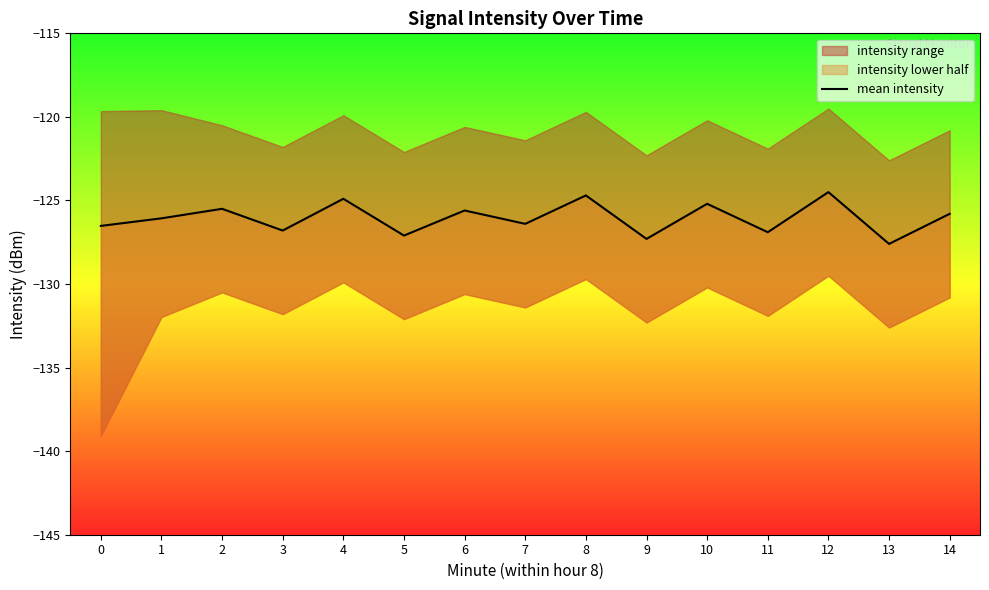

Reading right to left, list all the values displayed in this chart.

-125.8	-127.6	-124.5	-126.9	-125.2	-127.3	-124.7	-126.4	-125.6	-127.1	-124.9	-126.8	-125.5	-126.1	-126.5